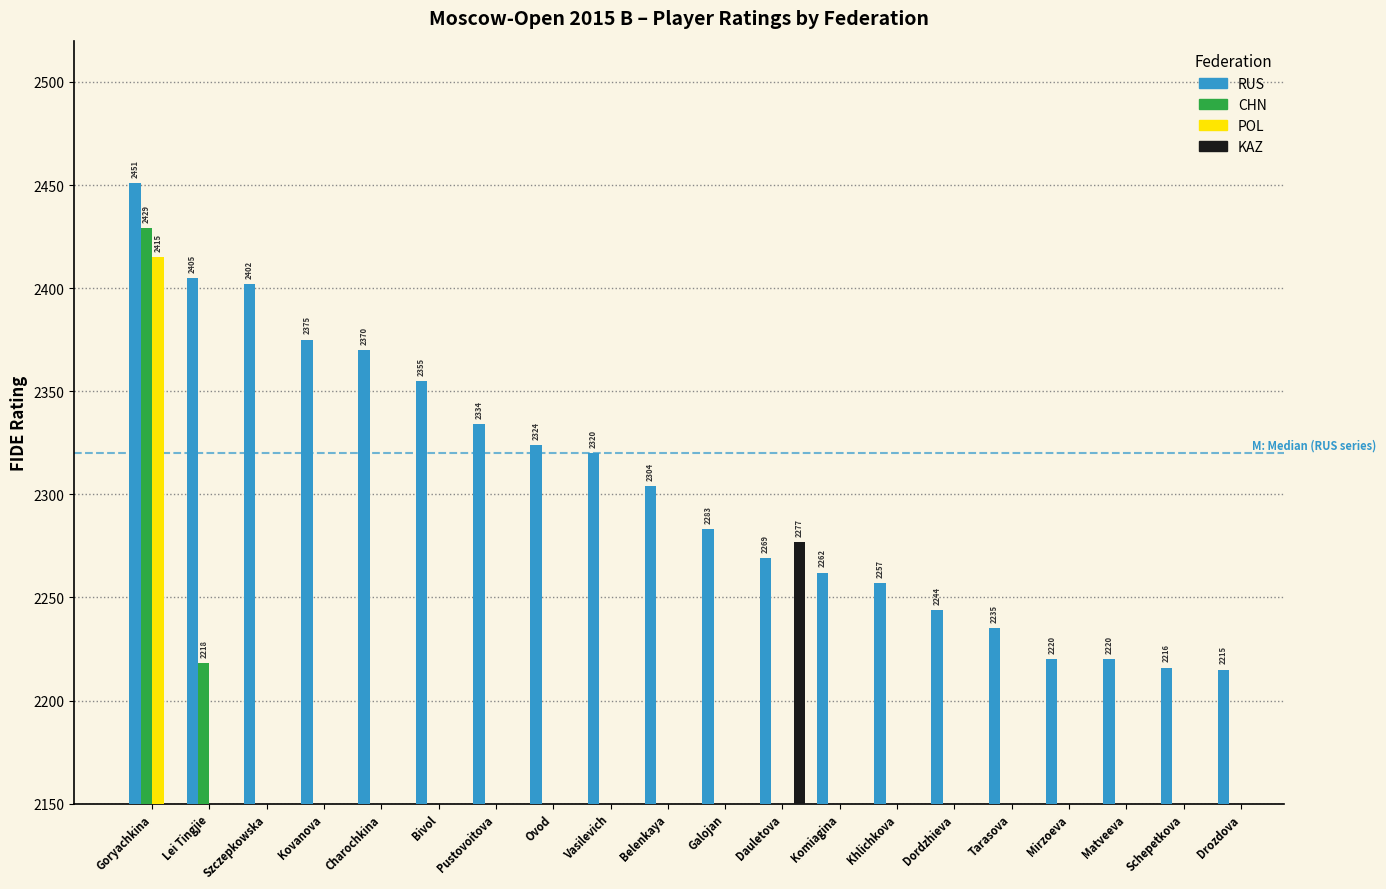

Which series has the largest total across all categories?

RUS